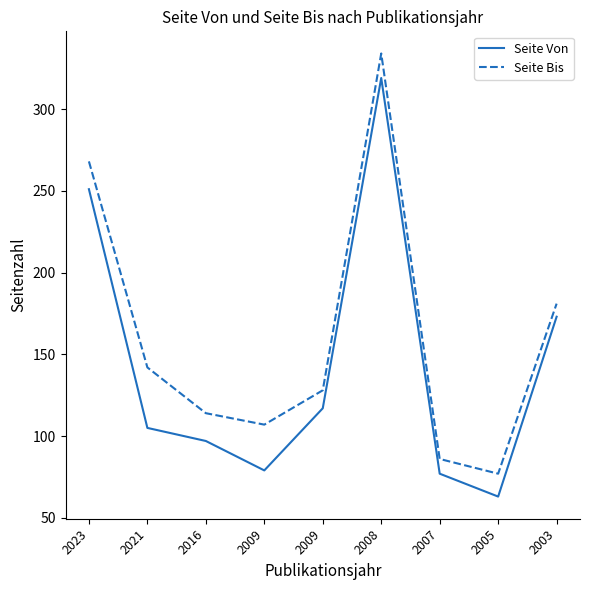

Is it true that Seite Von equals 117 at 2009?

True